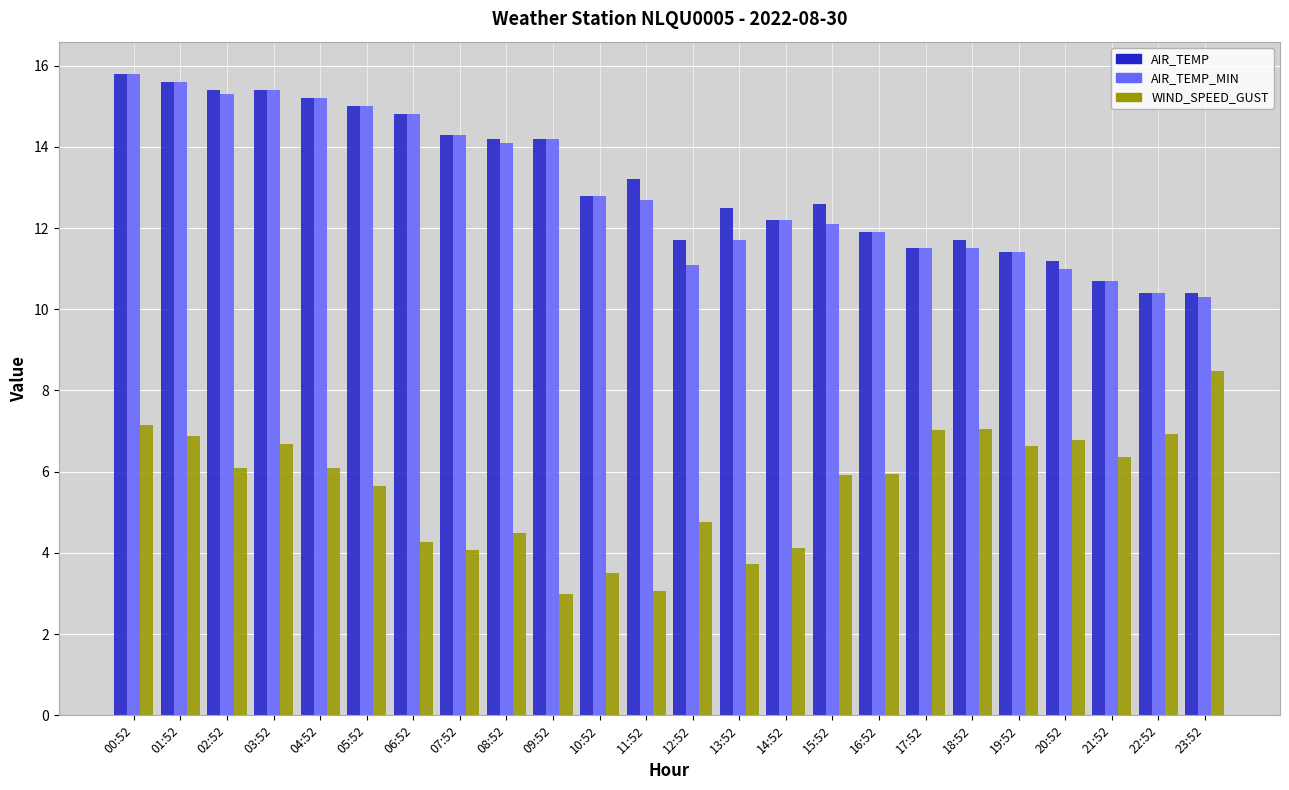

What is the smallest value displayed?

3.0